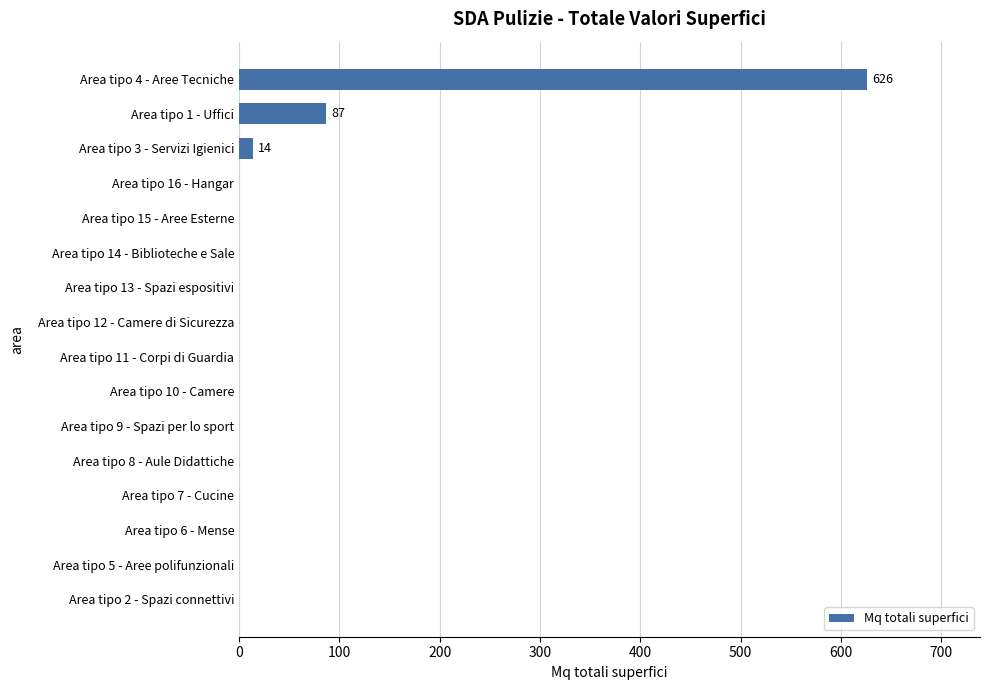

Between Area tipo 1 - Uffici and Area tipo 6 - Mense, which is larger?

Area tipo 1 - Uffici